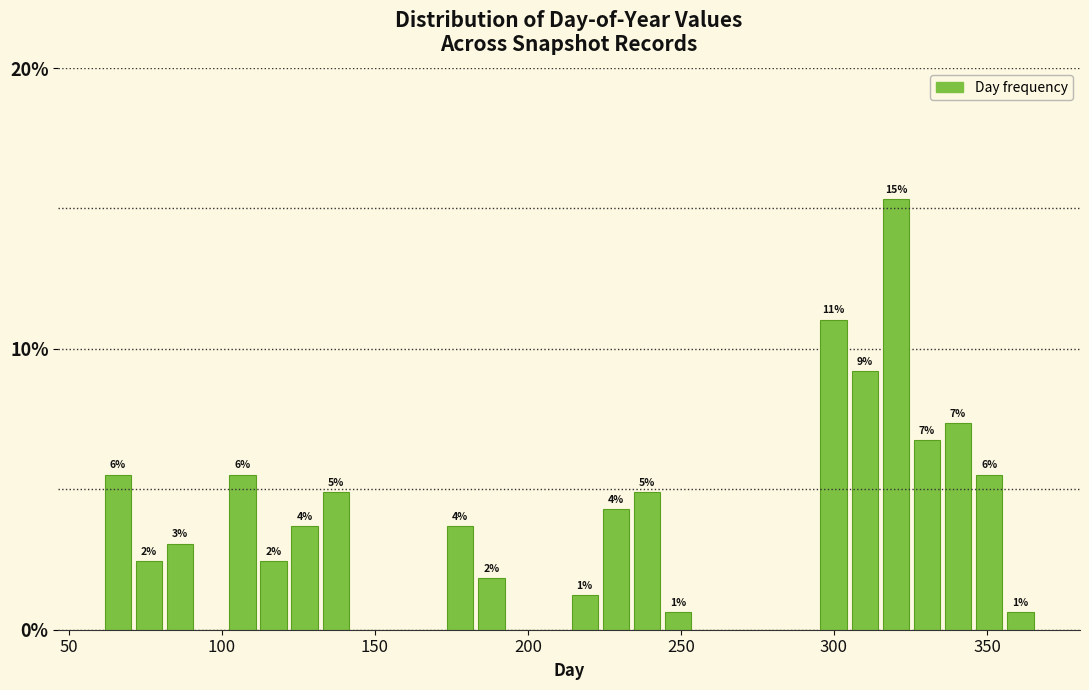

Around what value on the x-axis is the tallest bar? Give the approximate position of its centre, as read against the axis.

320